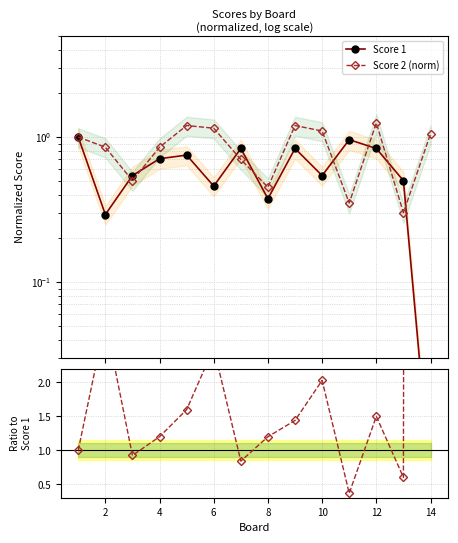

Between 12 and 13, which is larger?

12